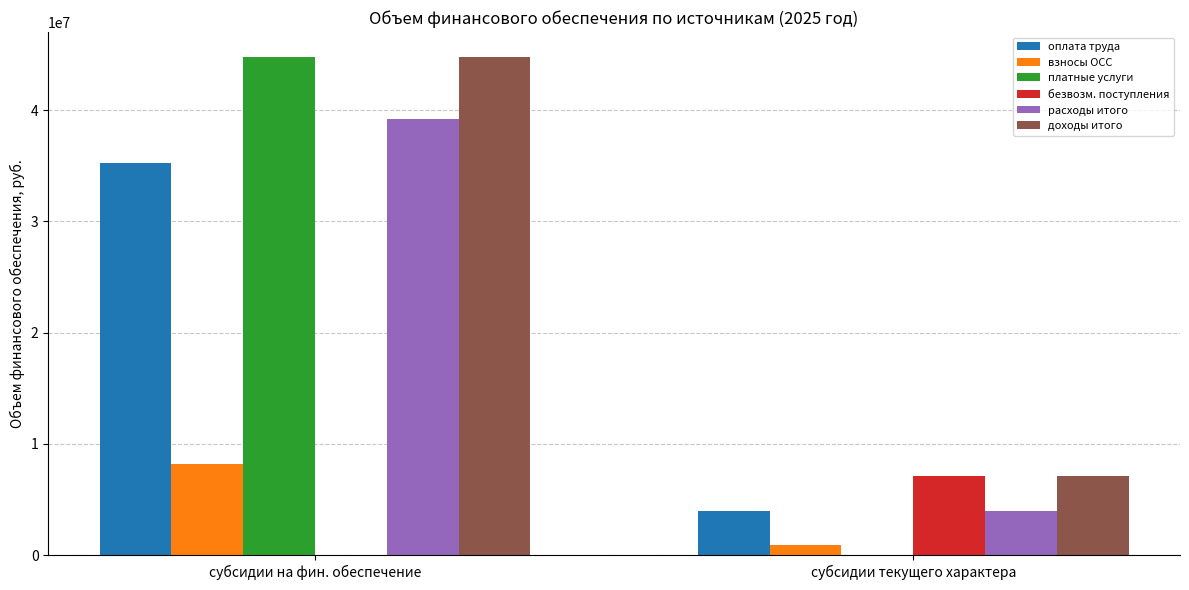

What is the sum of all взносы ОСС values?

9091865